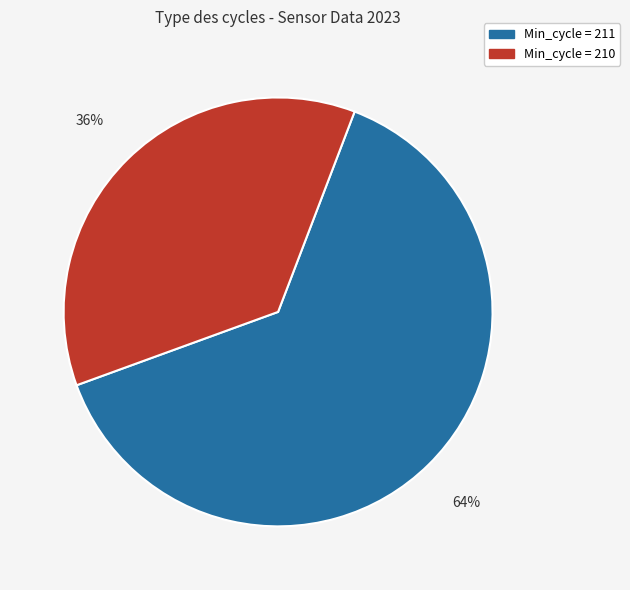

Is there a majority slice in this chart?

Yes